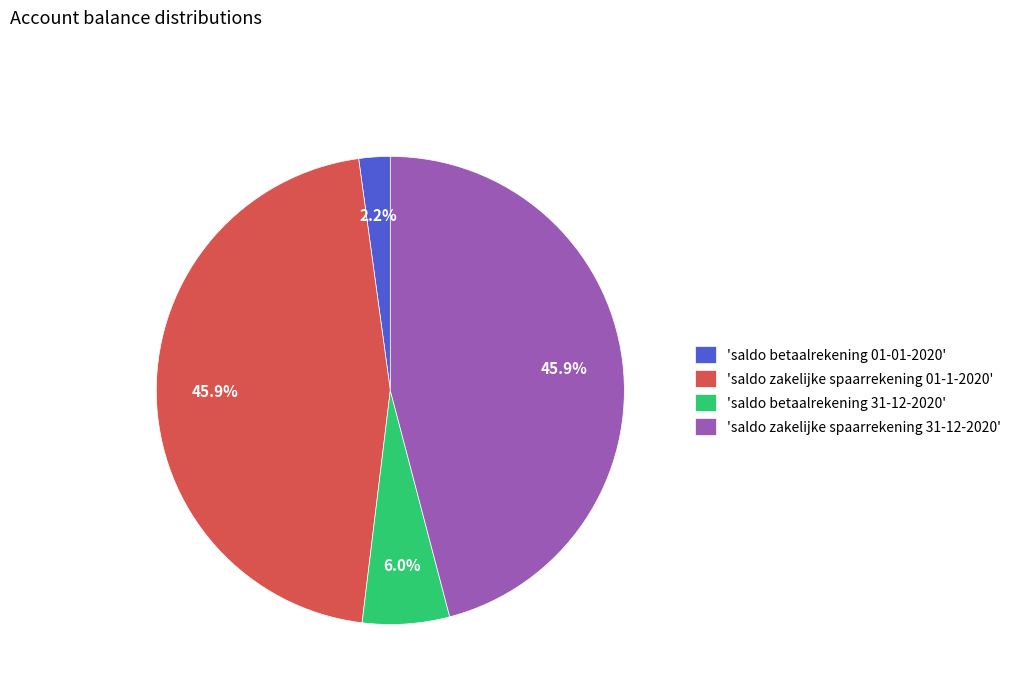

How much of the chart is everything except 'saldo betaalrekening 01-01-2020'?

97.8%